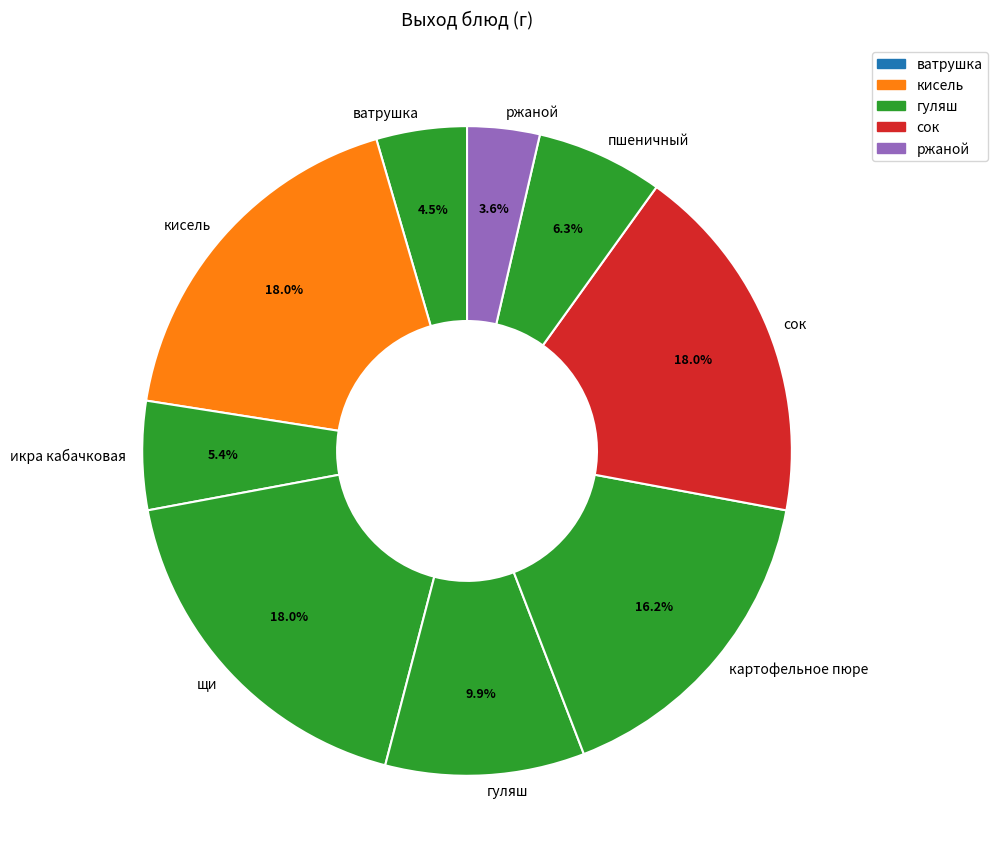

To the nearest percent, what portion does щи represent?

18%